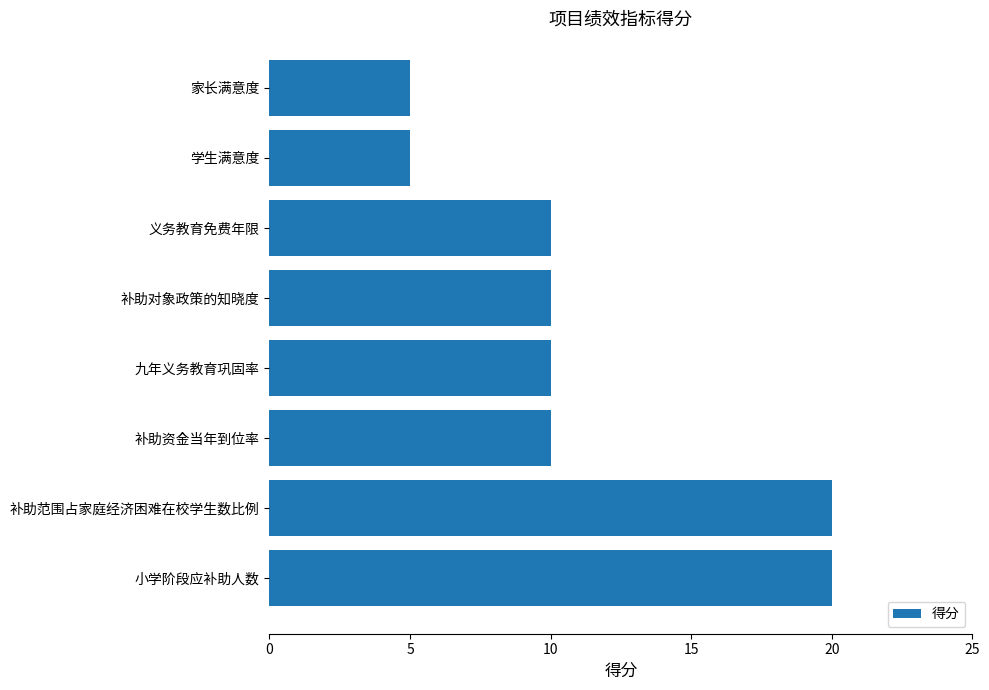

The chart shows a value of 3 at 补助对象政策的知晓度. True or false?

False